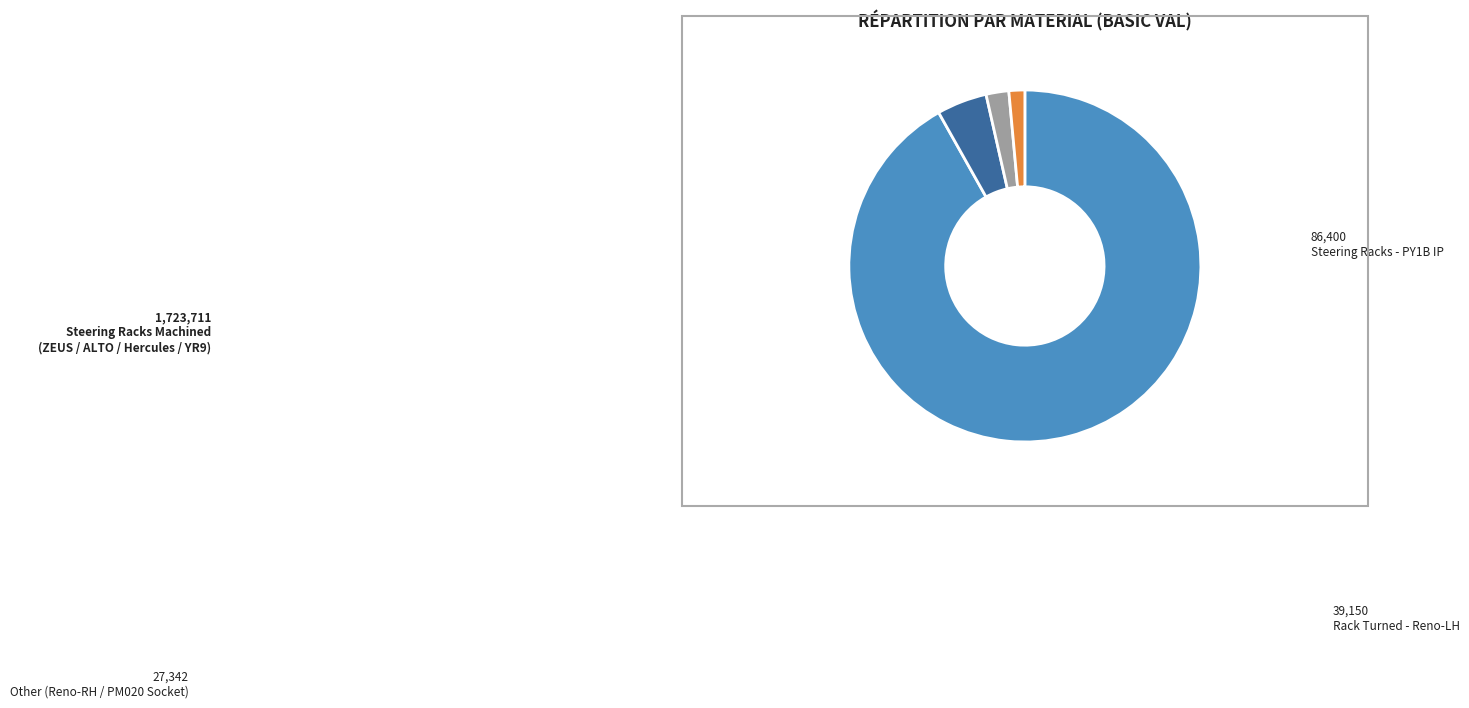

Is there a majority slice in this chart?

Yes